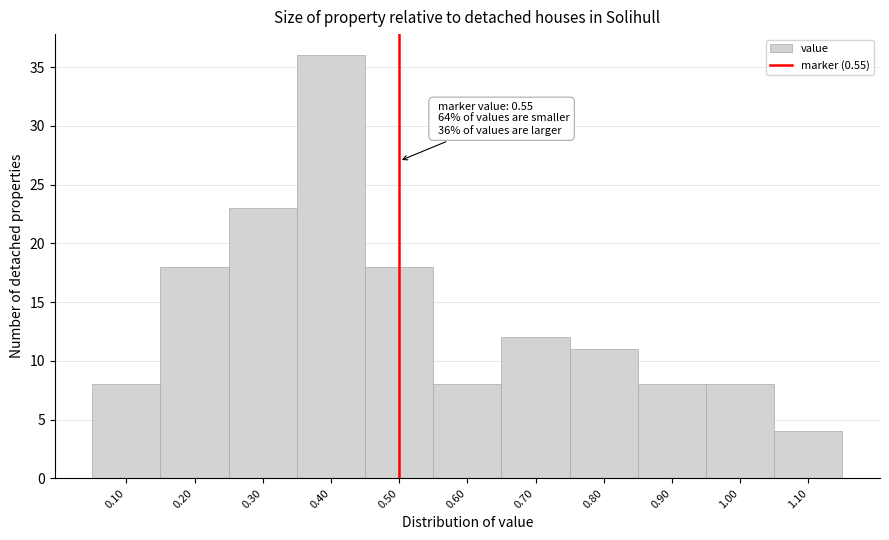

Reading right to left, what are all the values shown in this chart?

4	8	8	11	12	8	18	36	23	18	8